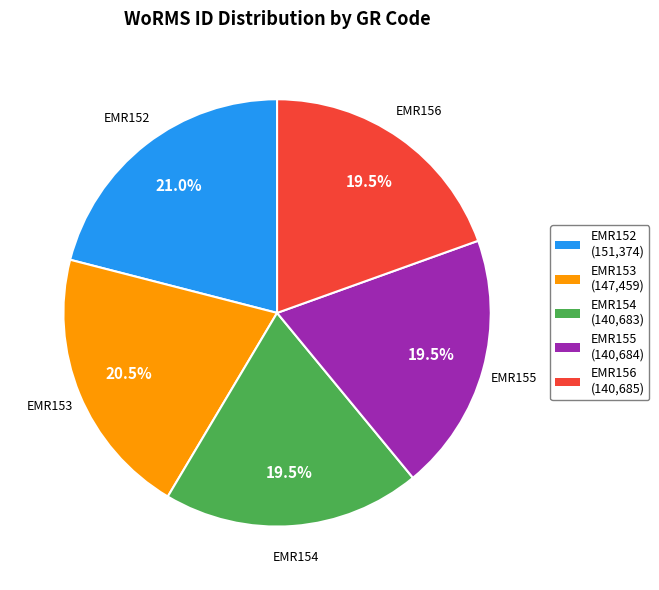

Does EMR152 represent more than half of the total?

No